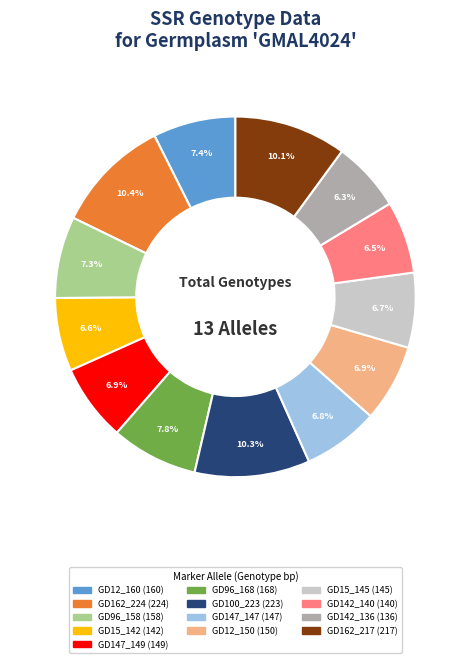

To the nearest percent, what portion does GD100_223 represent?

10%